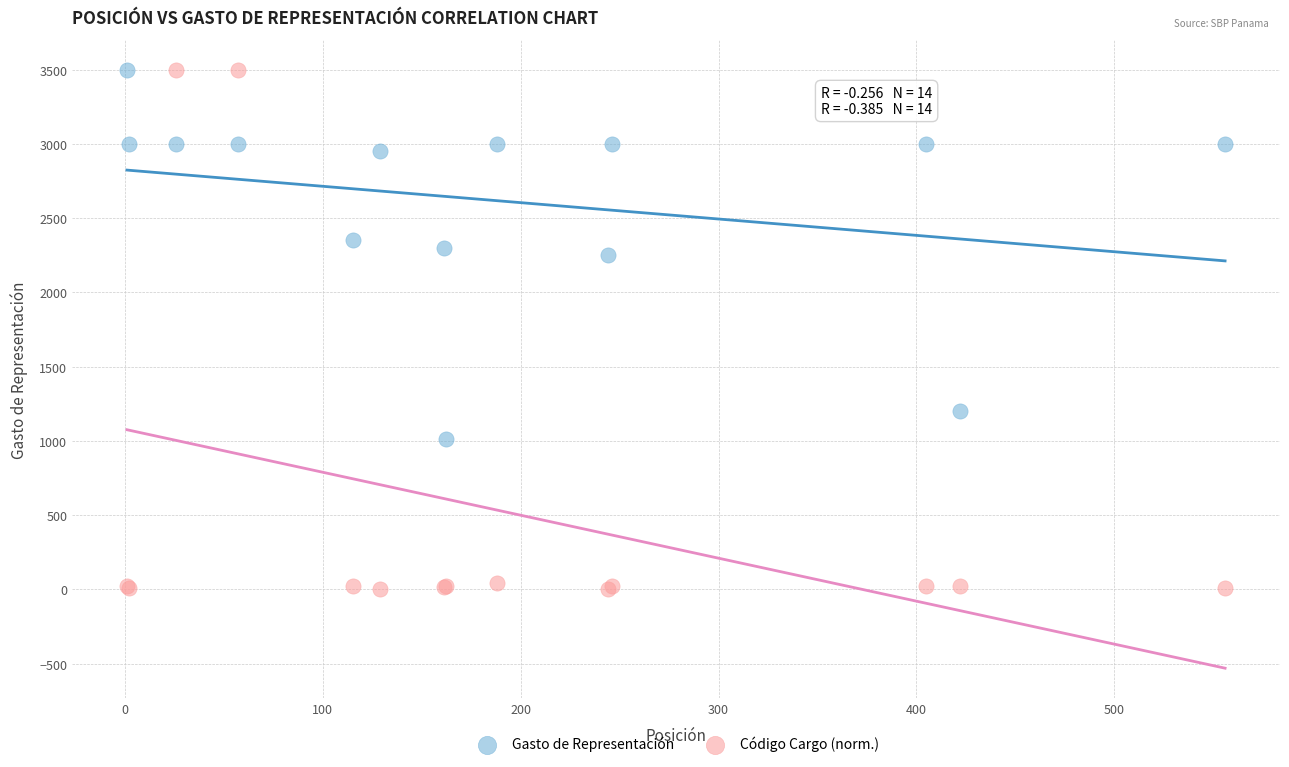

Across all series, what Y value is closest to 1752?

2250.0